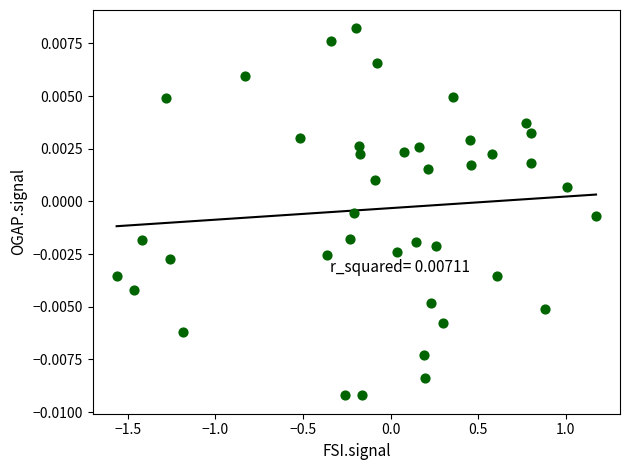

What is the range of X values (max minus min)?

2.7